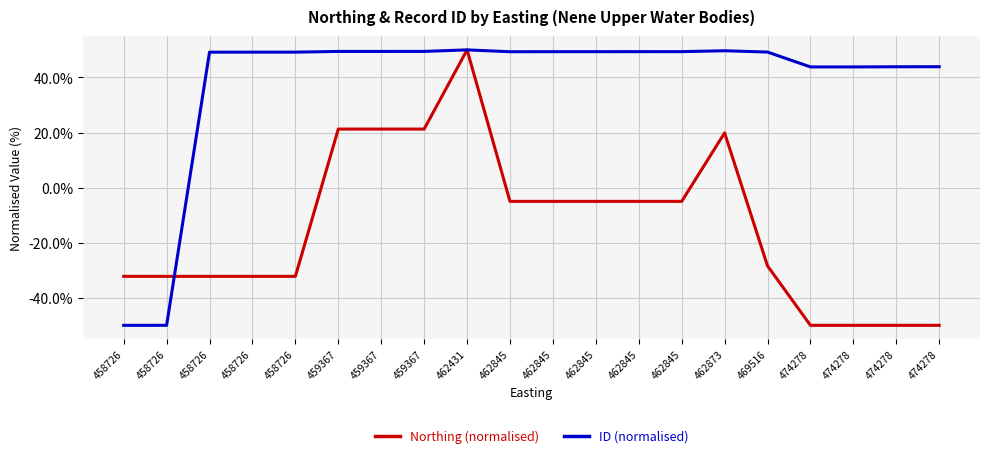

Is this an area chart (filled region under the line)?

No